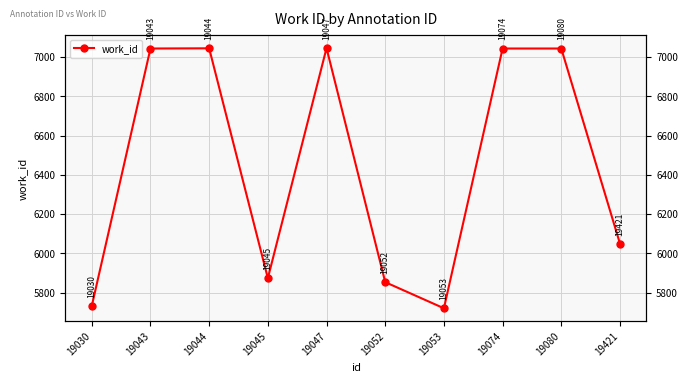

What is the sum of the values at 19047 and 19044?

14089